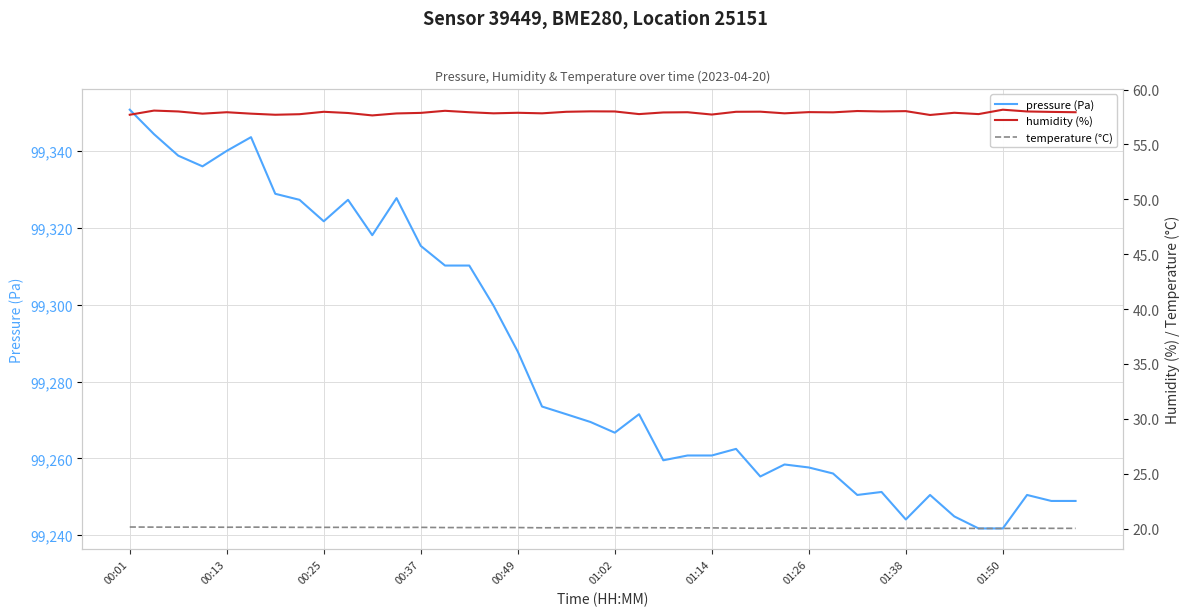

What is the lowest value of the temperature (°C) series?

20.0